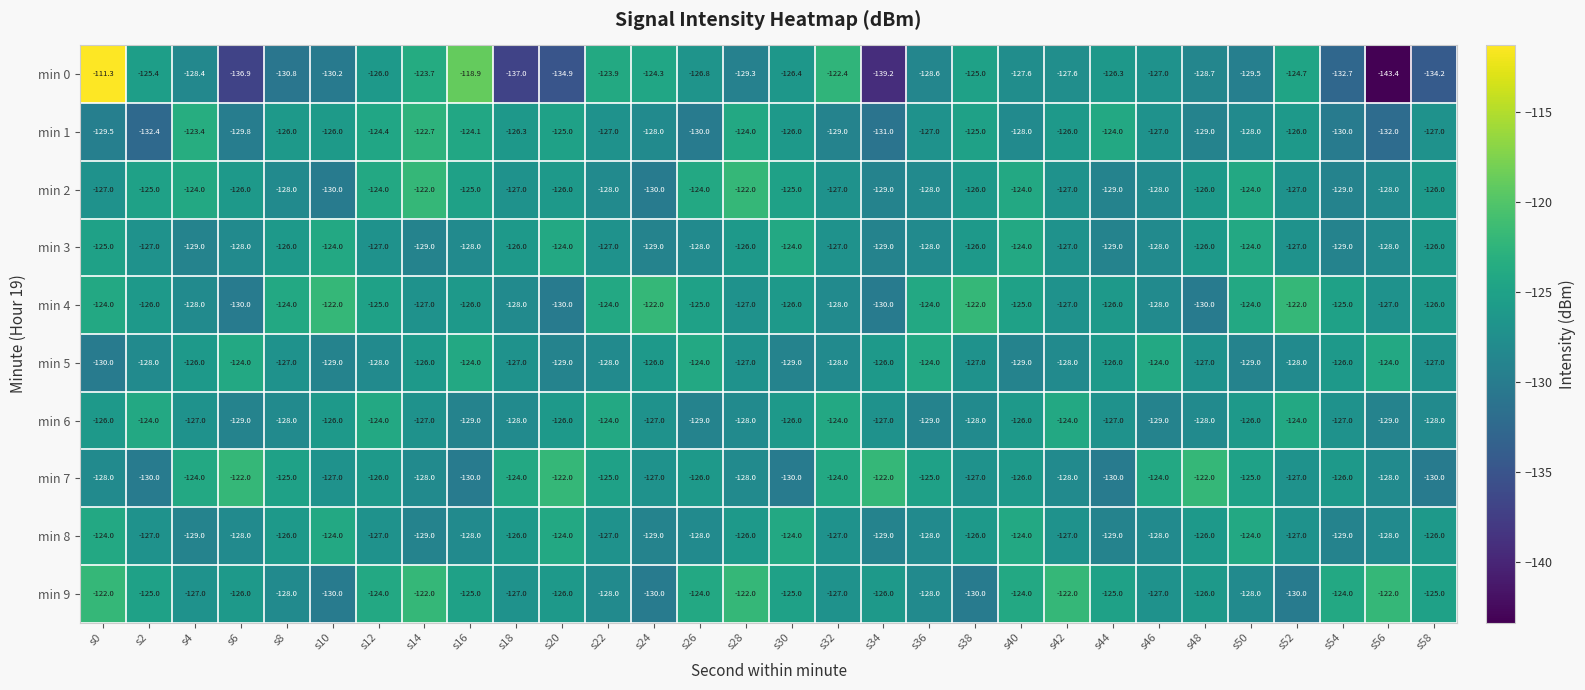

Which series has the widest spread of values?

min 0